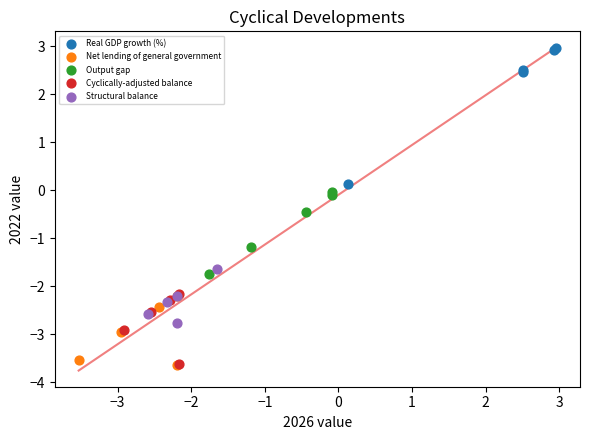

Which series contains the highest Y value?

Real GDP growth (%)